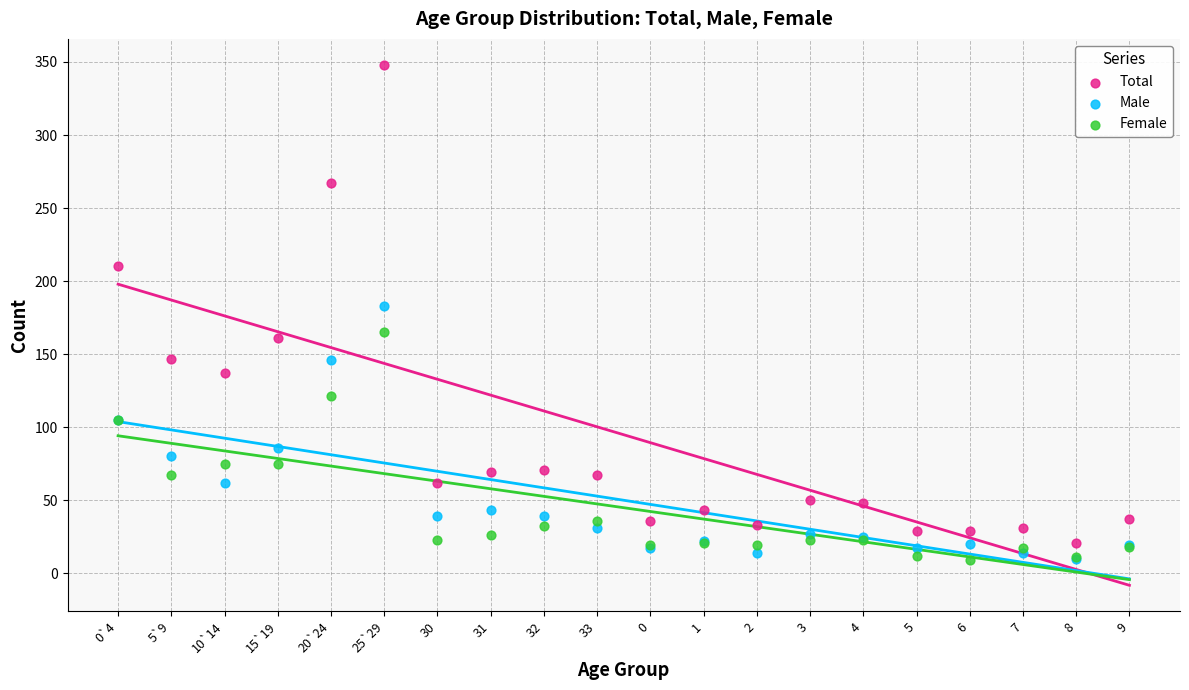

Across all series, what Y value is closest to 178?

183